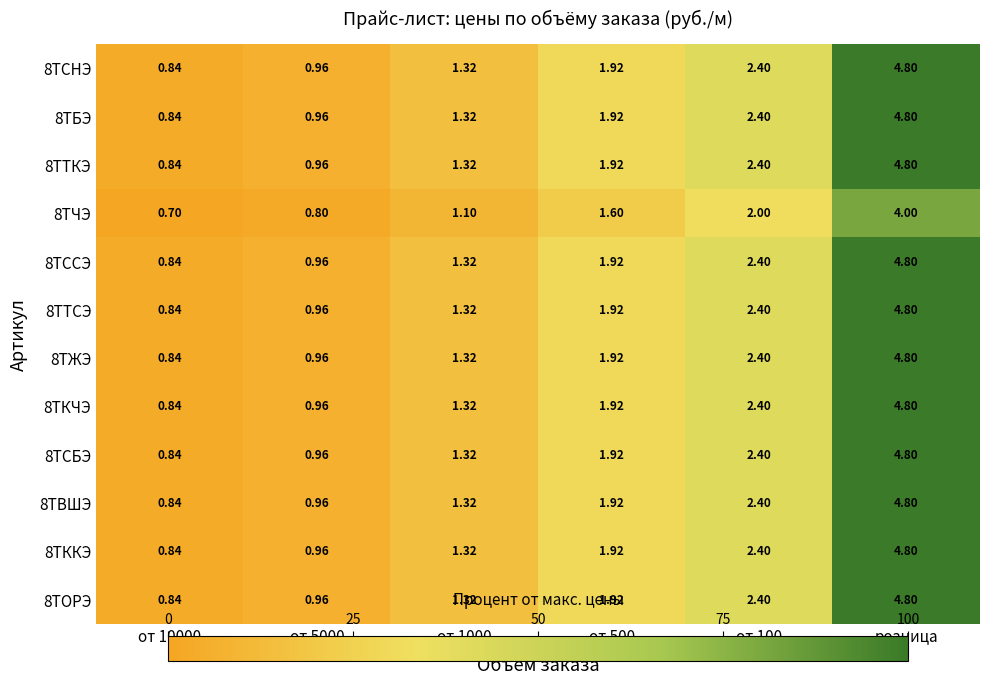

At which category is the sum across all series the highest?

розница